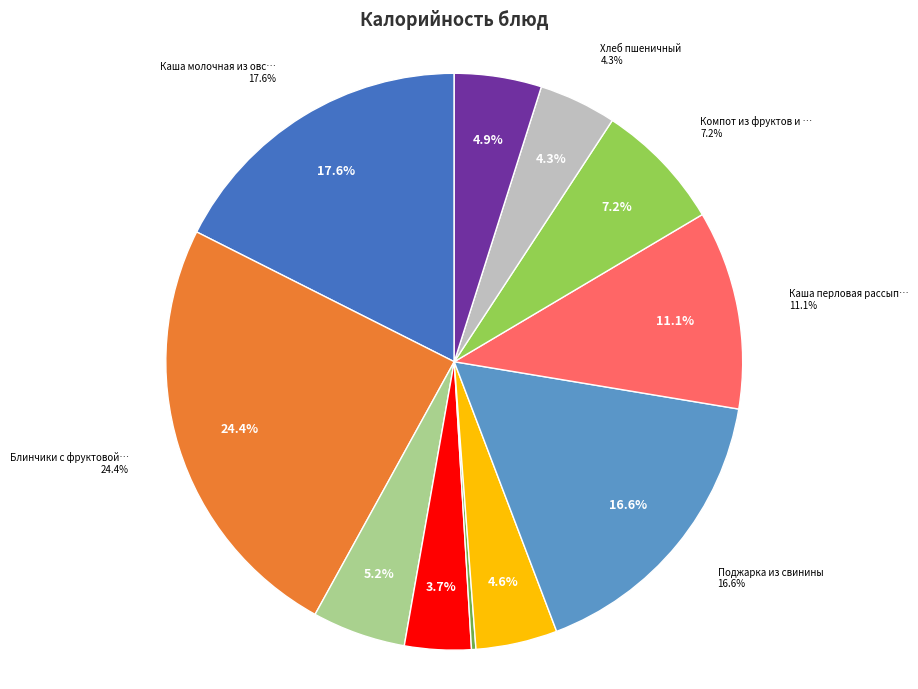

How many segments does this pie chart have?

11